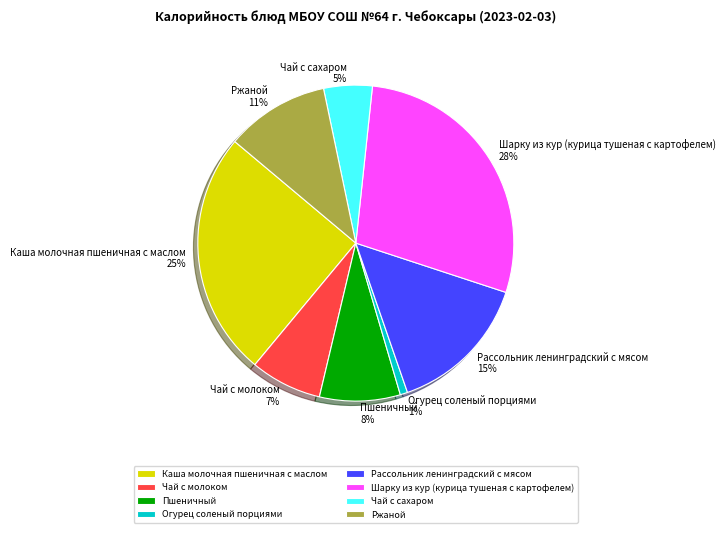

What percentage is the Шарку из кур (курица тушеная с картофелем) slice, to the nearest percent?

28%